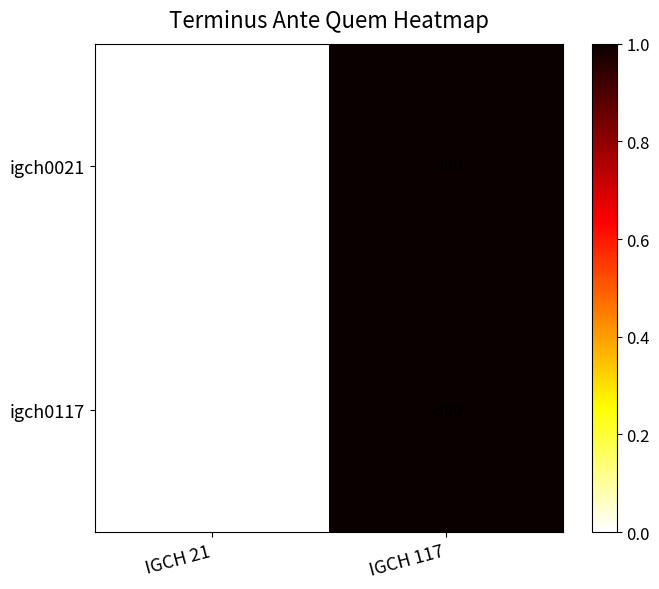

Which label corresponds to the largest value in the chart?

IGCH 117